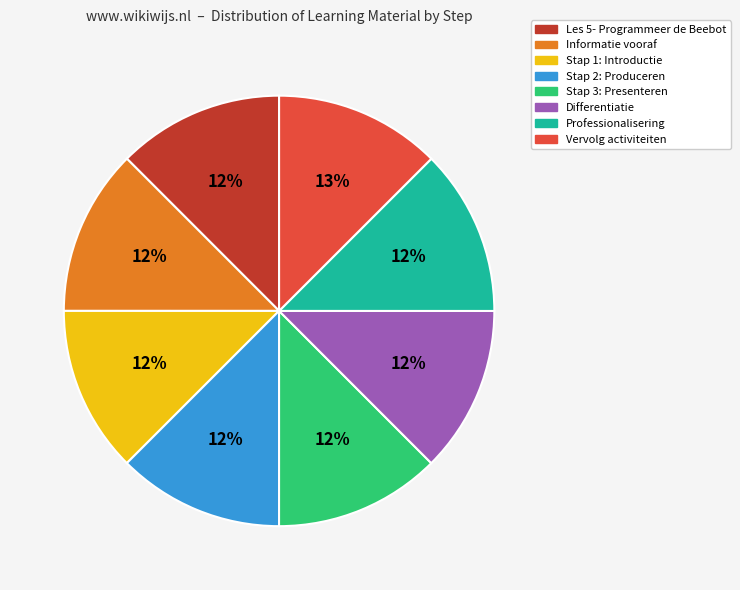

To the nearest percent, what portion does Professionalisering represent?

12%